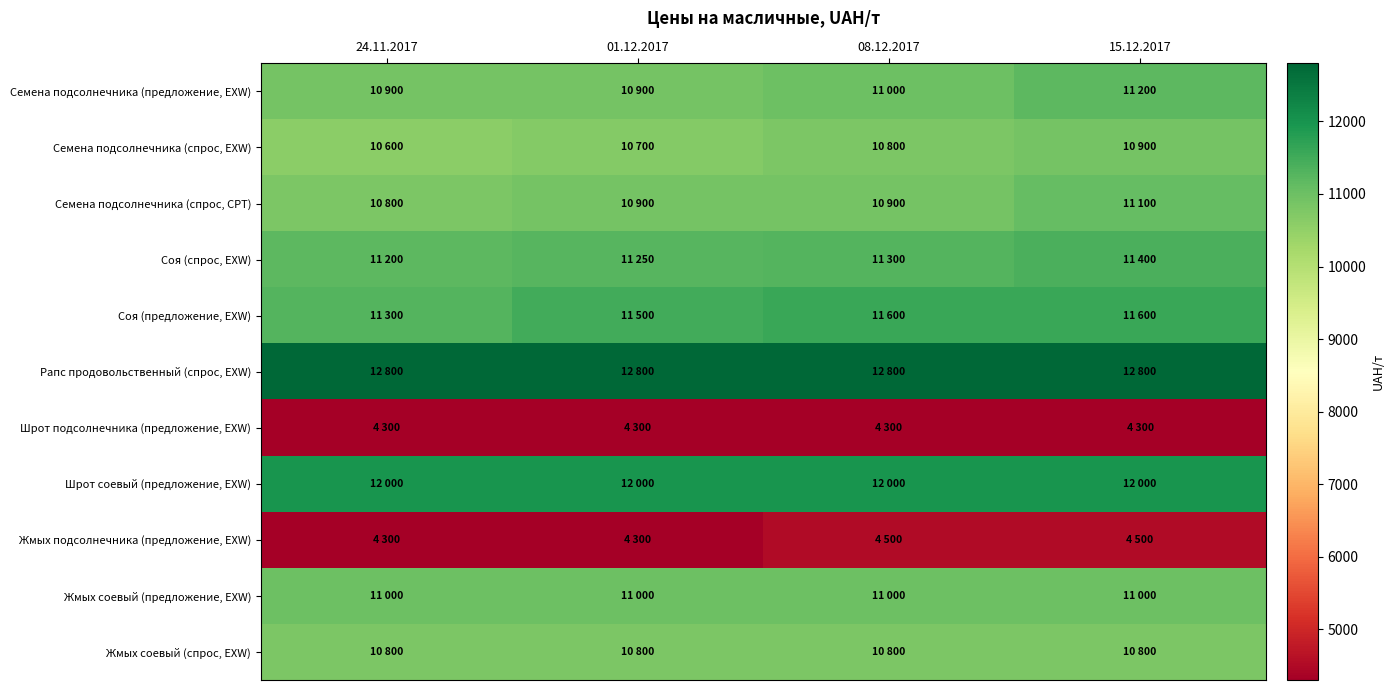

Reading left to right, what are all the values shown in this chart?

Семена подсолнечника (предложение, EXW): 24.11.2017=10900	01.12.2017=10900	08.12.2017=11000	15.12.2017=11200
Семена подсолнечника (спрос, EXW): 24.11.2017=10600	01.12.2017=10700	08.12.2017=10800	15.12.2017=10900
Семена подсолнечника (спрос, CPT): 24.11.2017=10800	01.12.2017=10900	08.12.2017=10900	15.12.2017=11100
Соя (спрос, EXW): 24.11.2017=11200	01.12.2017=11250	08.12.2017=11300	15.12.2017=11400
Соя (предложение, EXW): 24.11.2017=11300	01.12.2017=11500	08.12.2017=11600	15.12.2017=11600
Рапс продовольственный (спрос, EXW): 24.11.2017=12800	01.12.2017=12800	08.12.2017=12800	15.12.2017=12800
Шрот подсолнечника (предложение, EXW): 24.11.2017=4300	01.12.2017=4300	08.12.2017=4300	15.12.2017=4300
Шрот соевый (предложение, EXW): 24.11.2017=12000	01.12.2017=12000	08.12.2017=12000	15.12.2017=12000
Жмых подсолнечника (предложение, EXW): 24.11.2017=4300	01.12.2017=4300	08.12.2017=4500	15.12.2017=4500
Жмых соевый (предложение, EXW): 24.11.2017=11000	01.12.2017=11000	08.12.2017=11000	15.12.2017=11000
Жмых соевый (спрос, EXW): 24.11.2017=10800	01.12.2017=10800	08.12.2017=10800	15.12.2017=10800